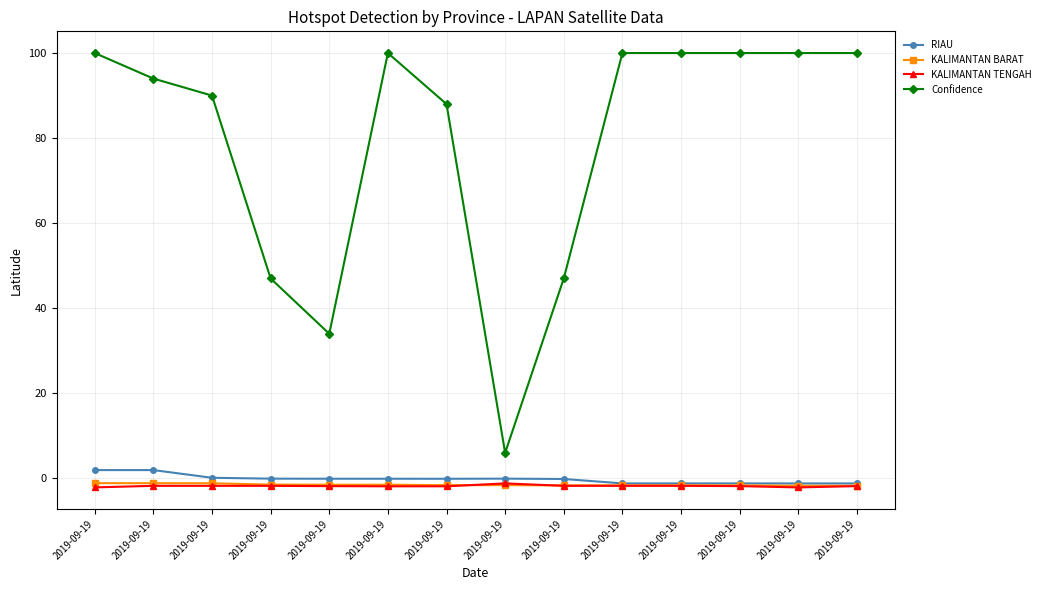

At 2019-09-19, list the series in order from smallest to largest.

KALIMANTAN TENGAH, KALIMANTAN BARAT, RIAU, Confidence